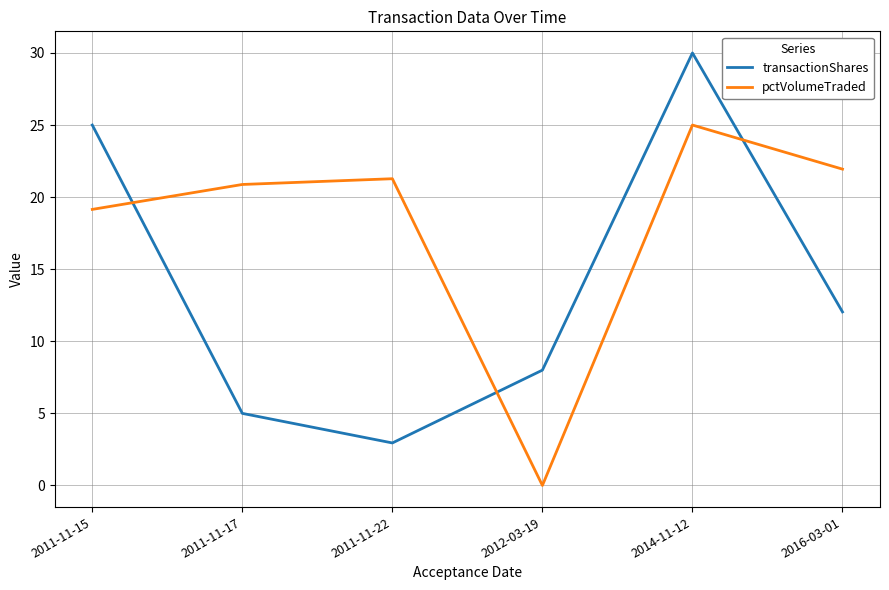

At which category does the chart reach its peak across all series?

2014-11-12